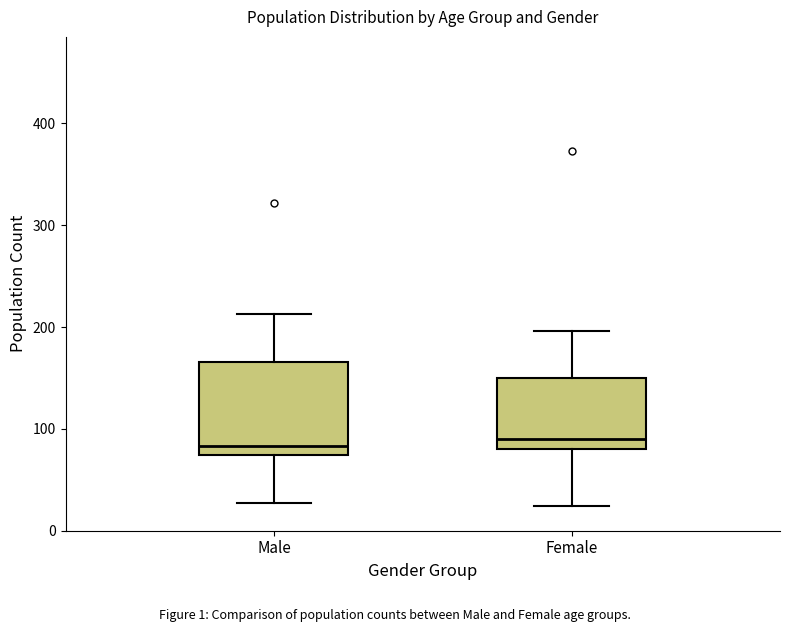

Reading left to right, transcribe this box plot: for each box, give where its median line is, the range the box spans, and where its two whiskers end, as read against the y-axis. The values are not printed on the chart, so give them approximately, as read against the axis.

Male: median 80, box 70 to 170, whiskers 30 to 210
Female: median 90, box 80 to 150, whiskers 20 to 200